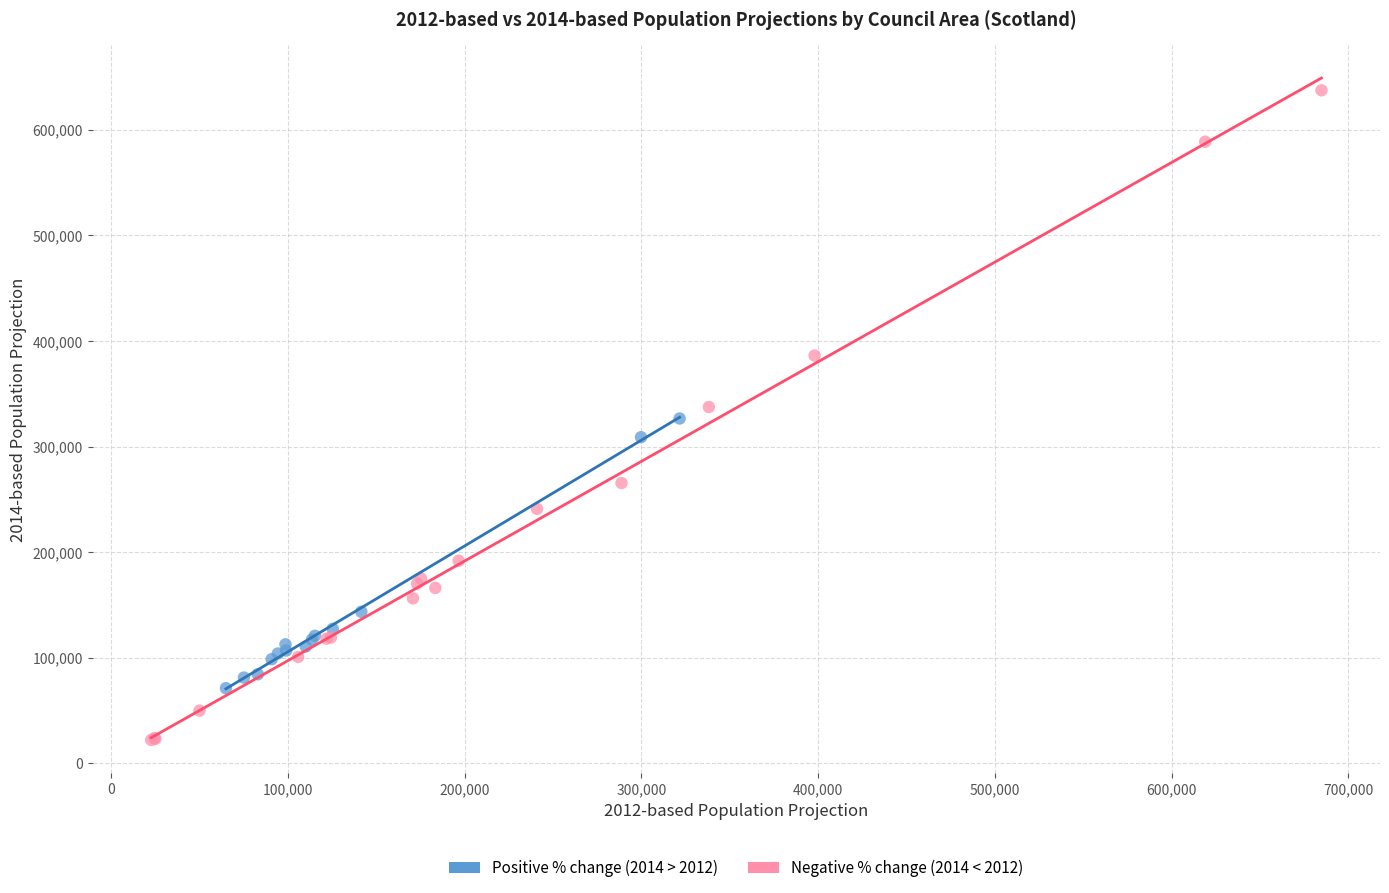

Which series reaches the maximum Y coordinate?

Negative % change (2014 < 2012)